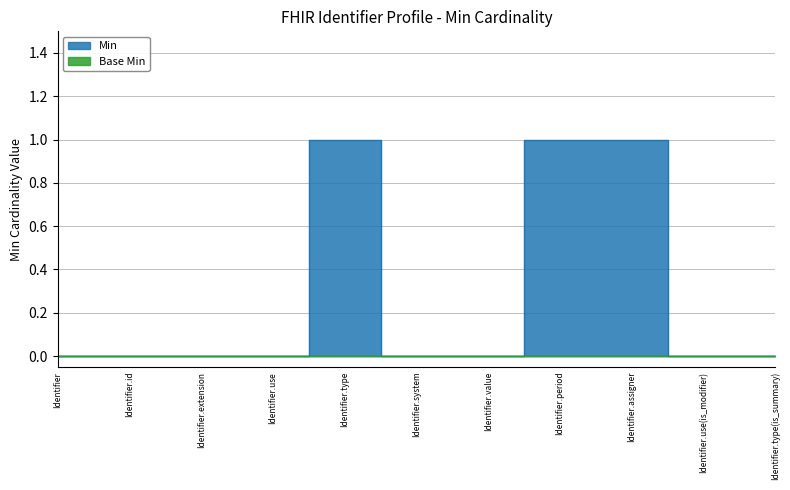

What is the maximum value shown in the chart?

1